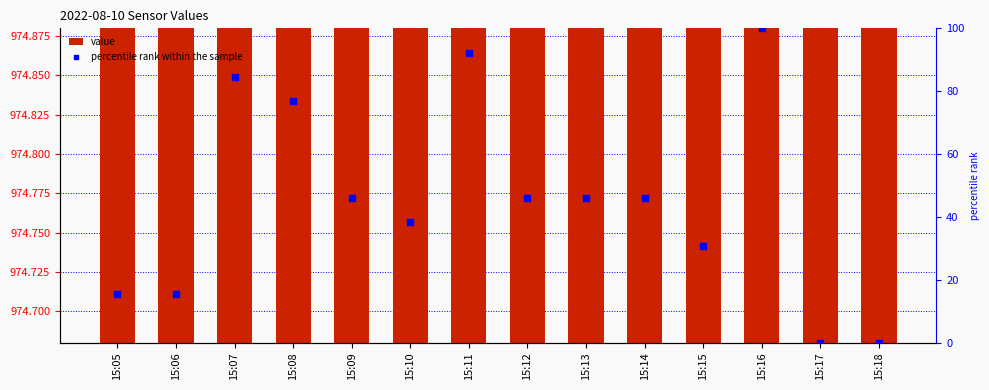

At how many categories does at least one series exceed 944?

14